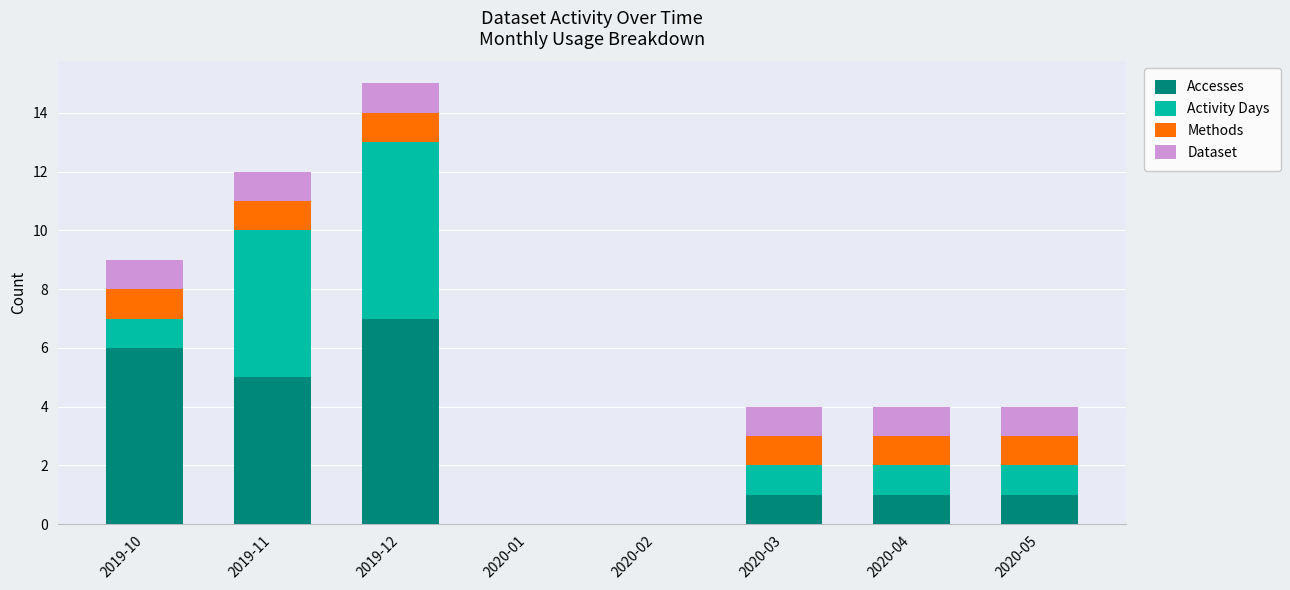

What are all the series names shown in the legend?

Accesses, Activity Days, Methods, Dataset